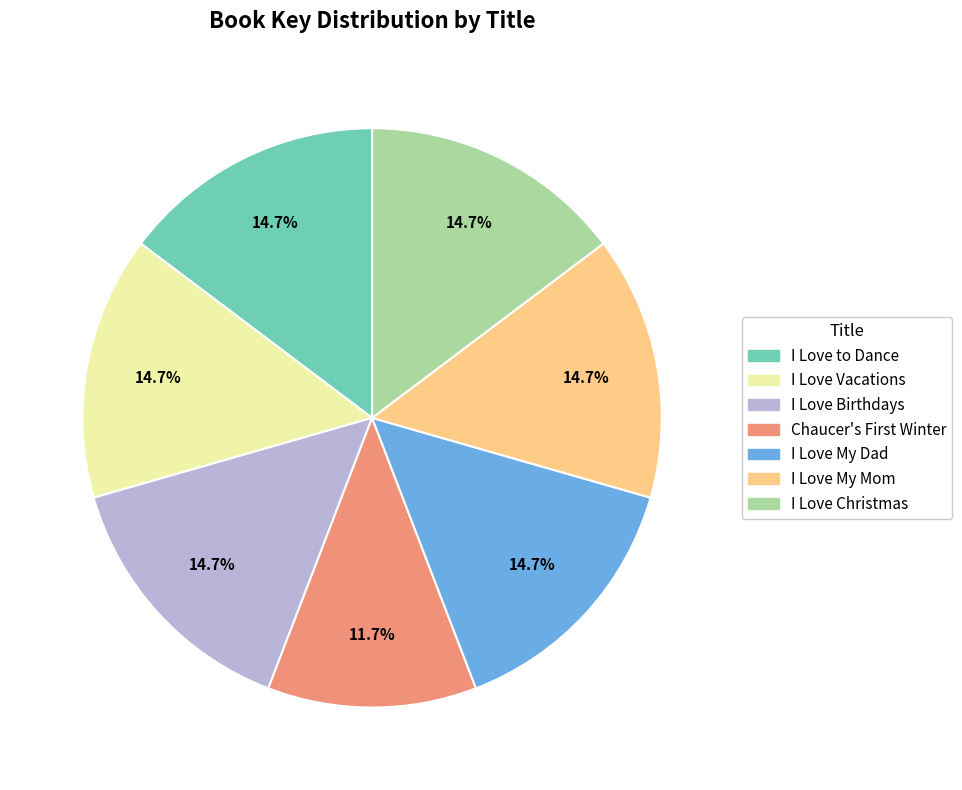

Which slice is the smallest?

Chaucer's First Winter